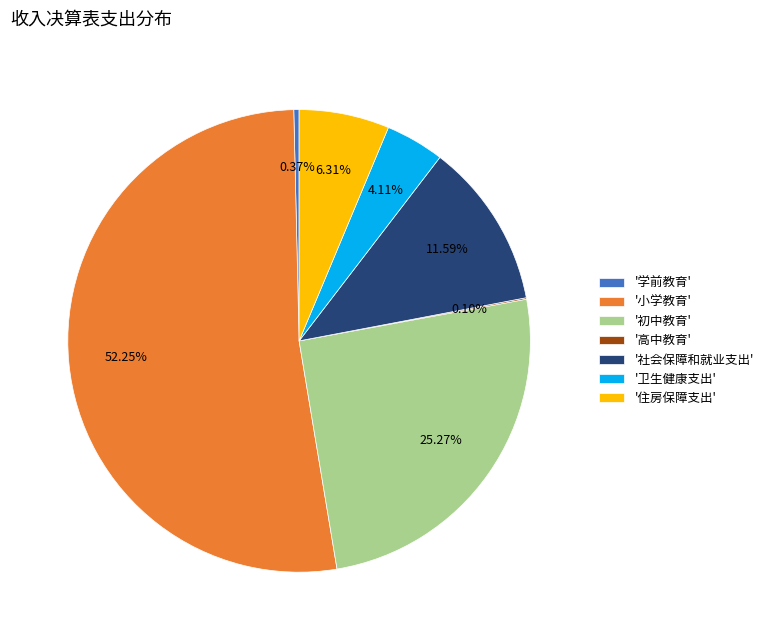

Does any single category account for the majority?

Yes